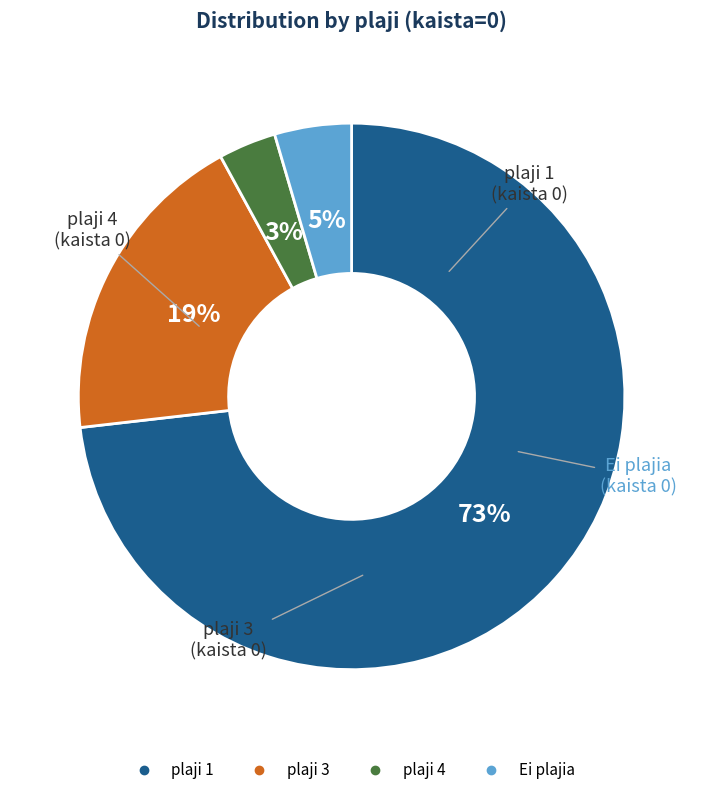

To the nearest percent, what is the difference between the largest and smallest slice percentages?

70%